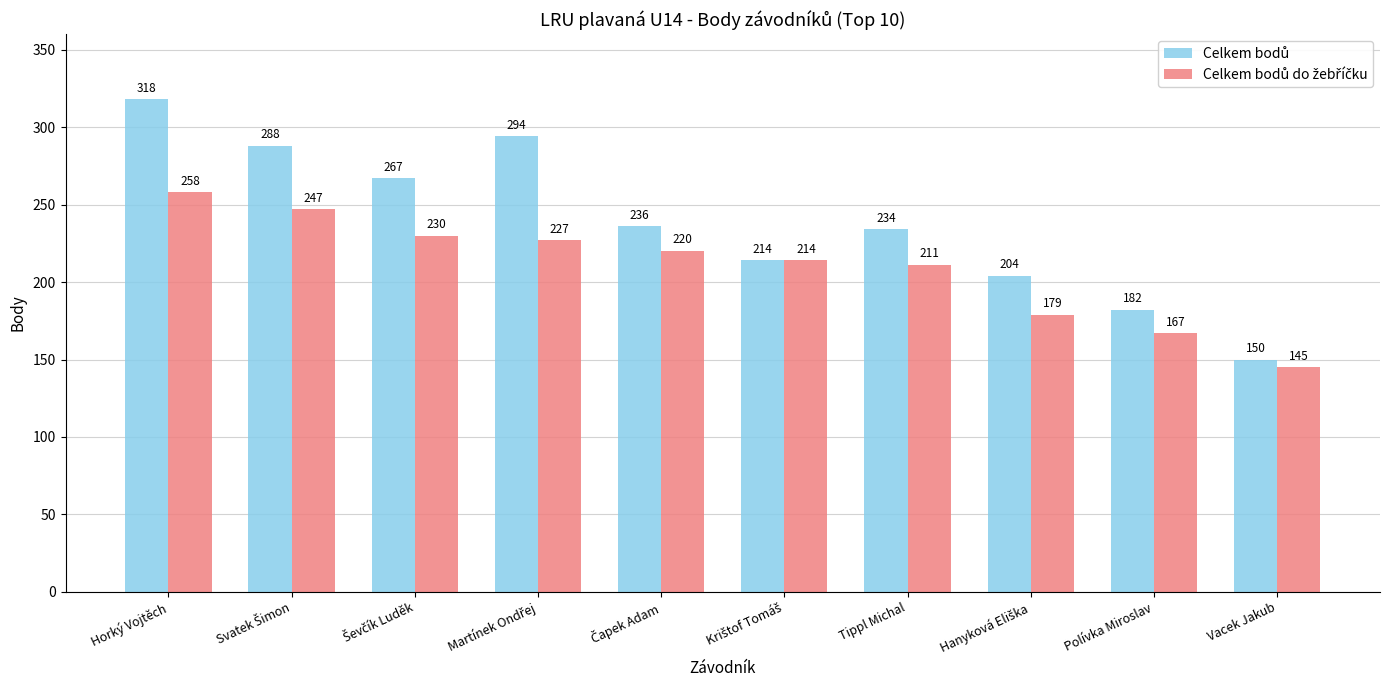

What is the greatest value displayed?

318